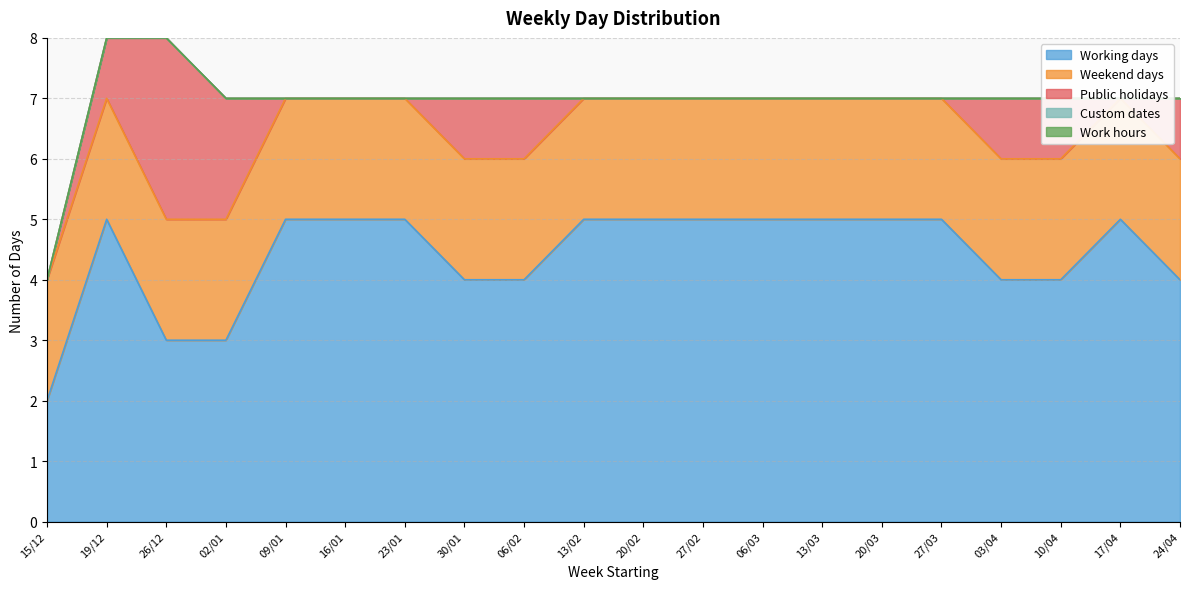

Reading left to right, extract all data points from this chart.

Working days: 2	5	3	3	5	5	5	4	4	5	5	5	5	5	5	5	4	4	5	4
Weekend days: 2	2	2	2	2	2	2	2	2	2	2	2	2	2	2	2	2	2	2	2
Public holidays: 0	1	3	2	0	0	0	1	1	0	0	0	0	0	0	0	1	1	0	1
Custom dates: 0	0	0	0	0	0	0	0	0	0	0	0	0	0	0	0	0	0	0	0
Work hours: 0	0	0	0	0	0	0	0	0	0	0	0	0	0	0	0	0	0	0	0